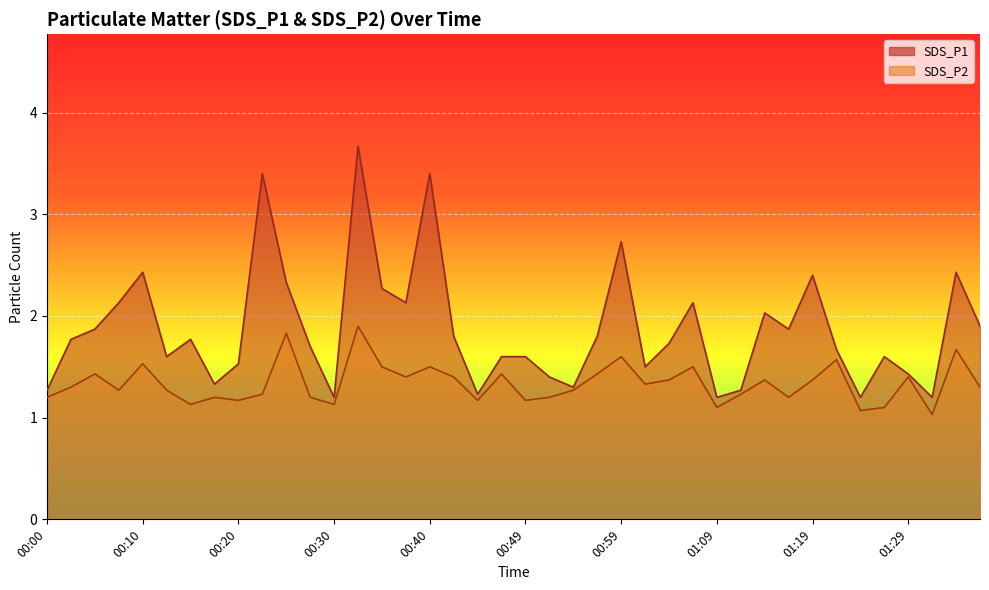

At how many categories does at least one series exceed 2?

13